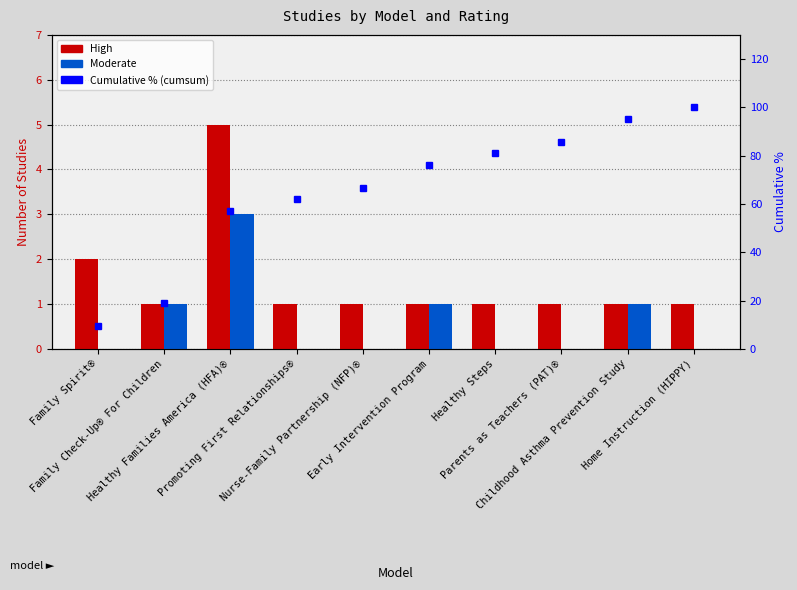

What is the value of the High bar at the 9th from the left?

1.0